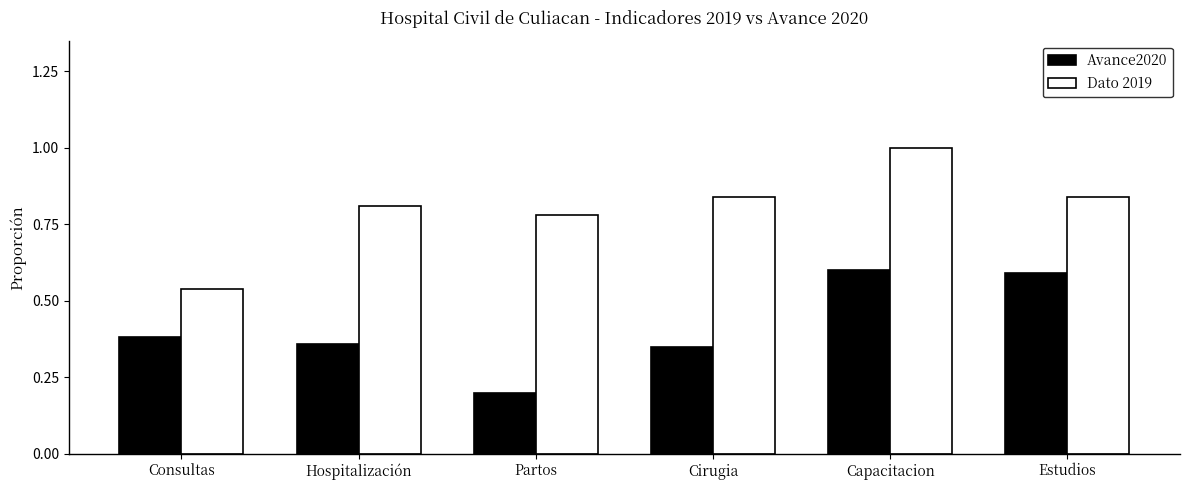

The Avance2020 series shows 0.1 at Partos. True or false?

False